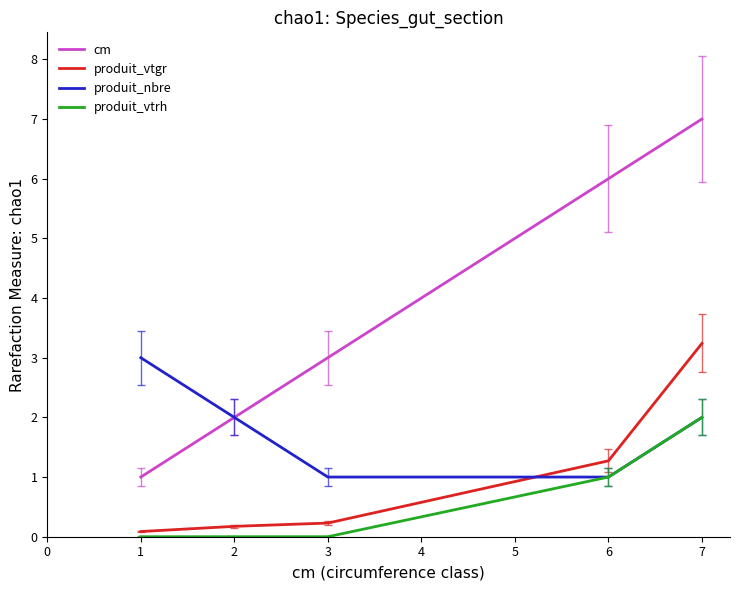

What is the spread (max minus min) of values at 3?

3.0